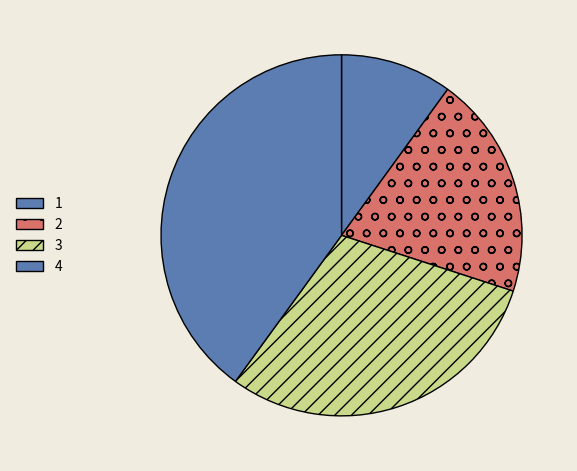

How many segments does this pie chart have?

4